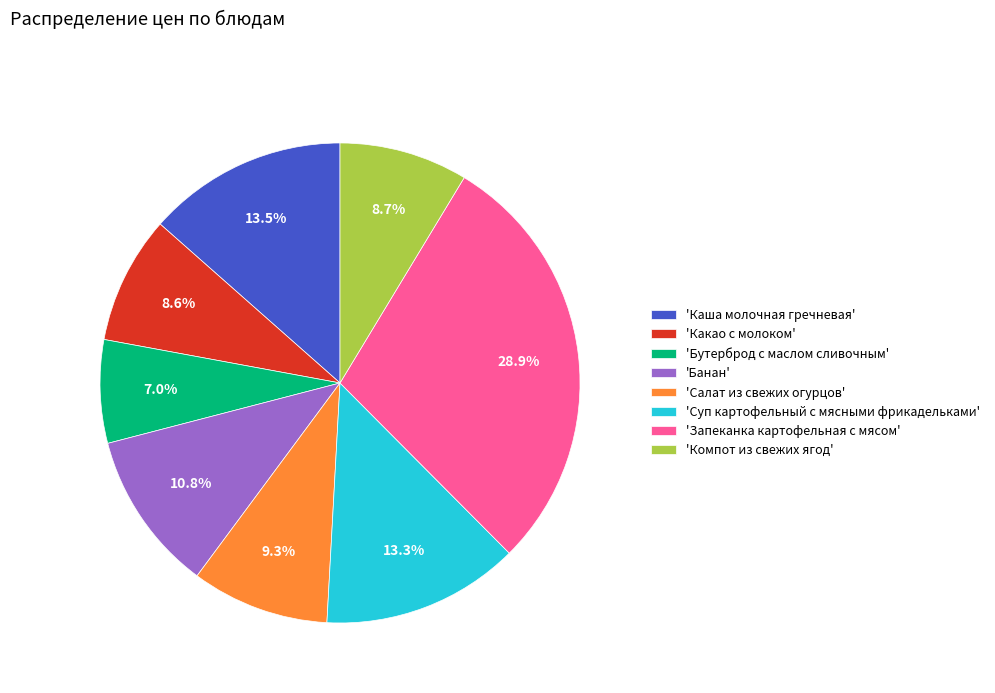

What is the ratio of the value at 'Каша молочная гречневая' to the value at 'Запеканка картофельная с мясом'?

0.5